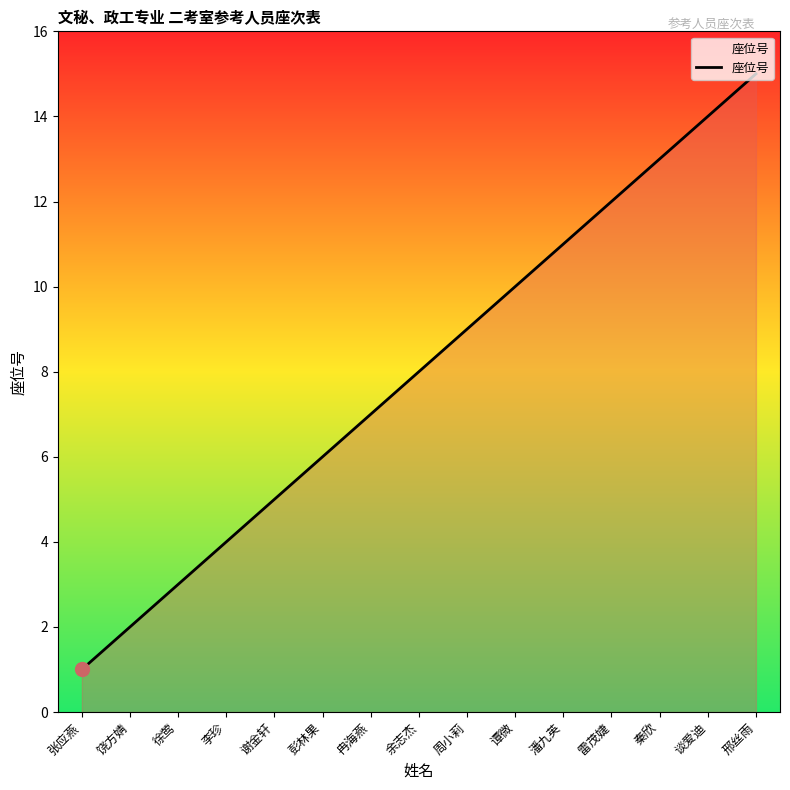

What is the difference between the values at 谈爱迪 and 雷茂婕?

2